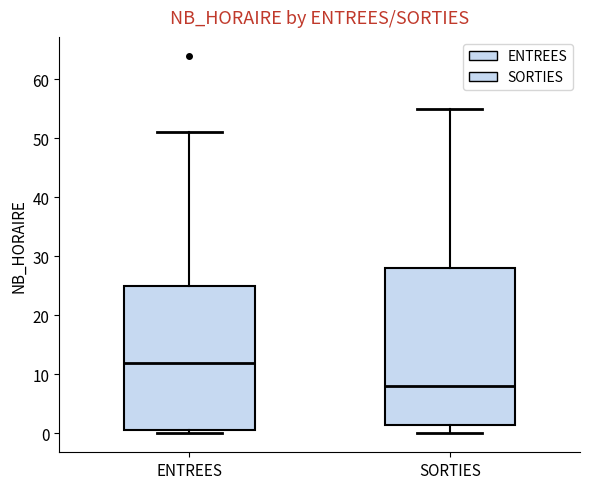

Comparing the boxes themselves (not the whiskers), which one is the tallest?

SORTIES